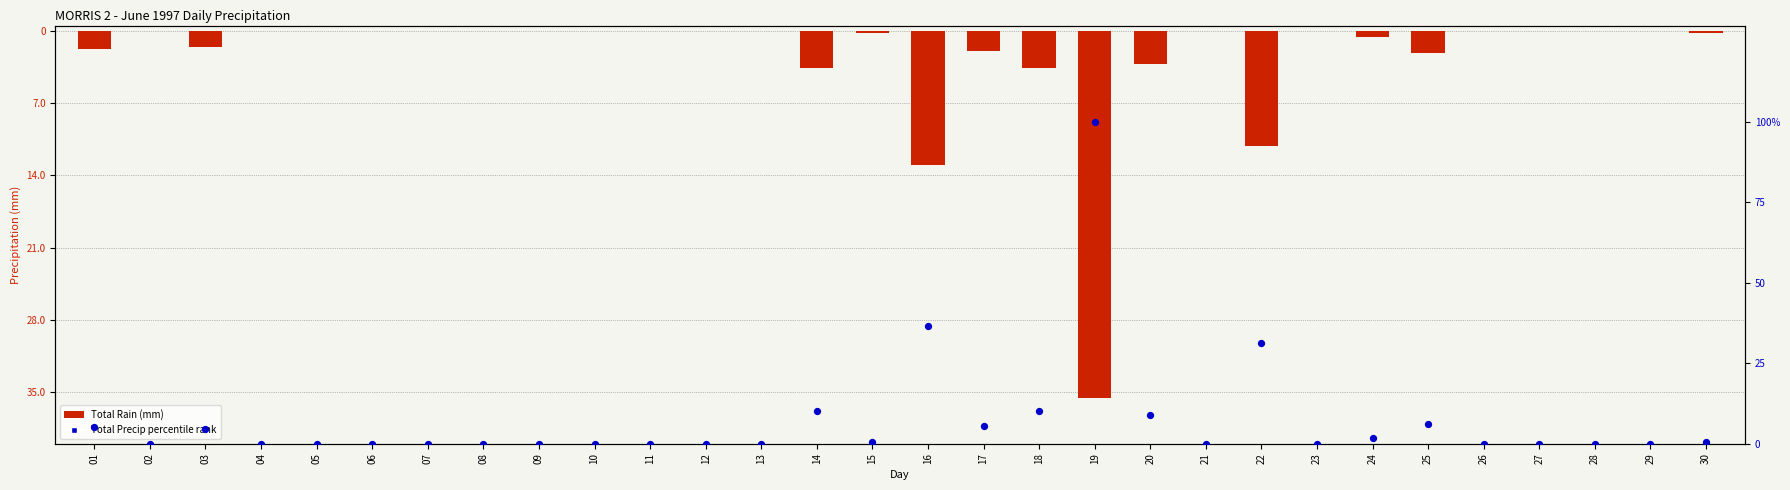

Which series has the largest total across all categories?

Total Precip percentile rank